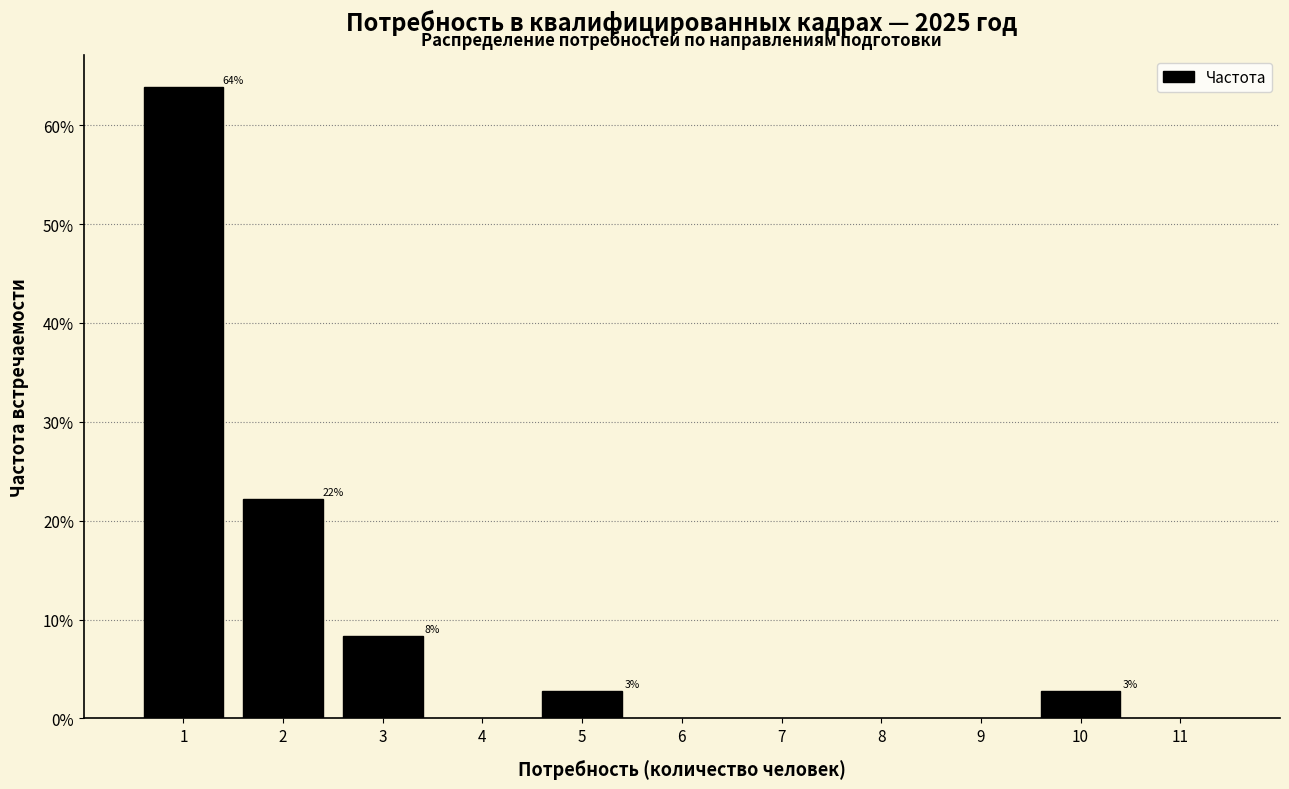

Does the chart contain any negative values?

No